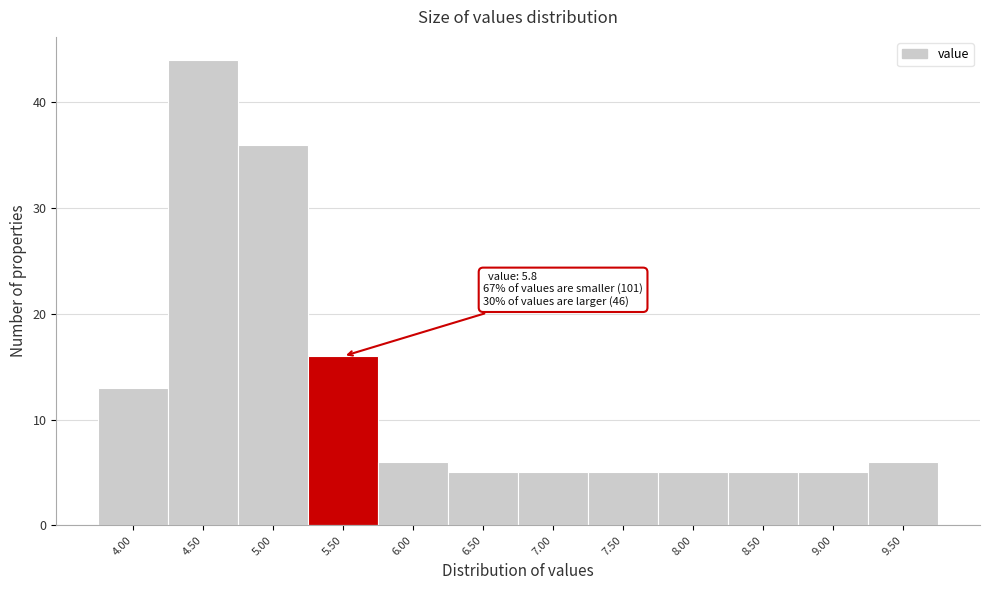

Reading right to left, what are all the values shown in this chart?

6	5	5	5	5	5	5	6	16	36	44	13